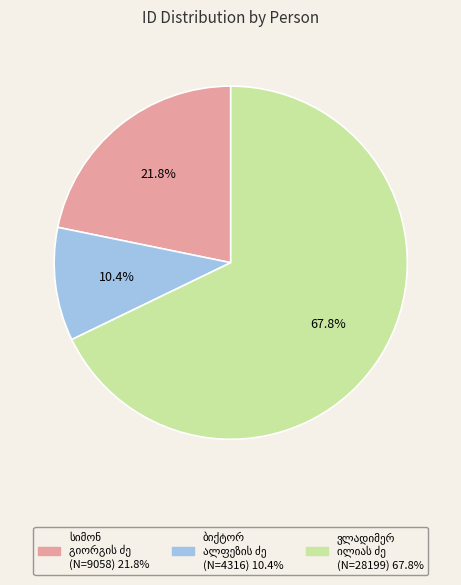

How many slices are in this pie chart?

3